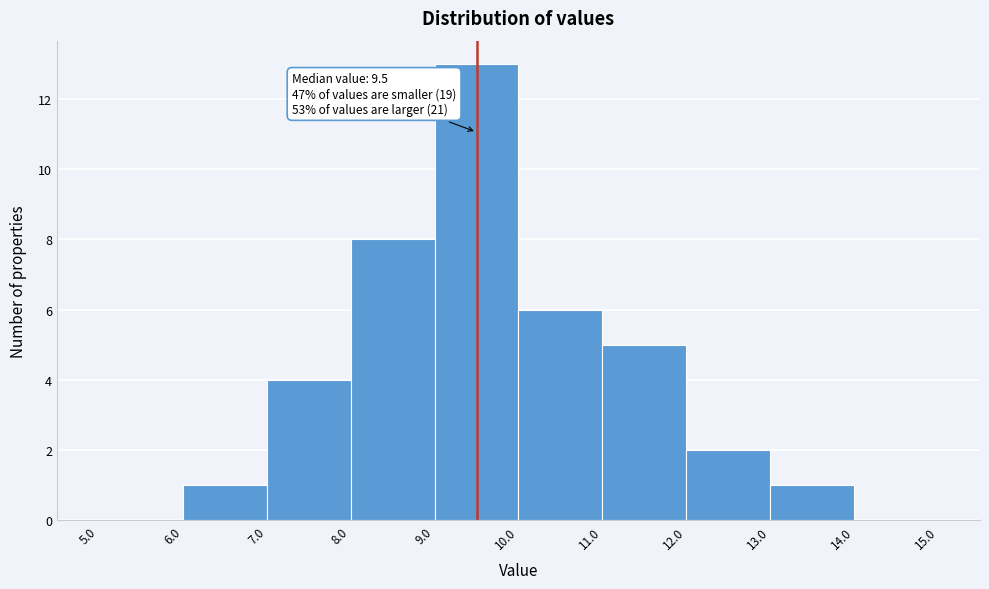

Over which range of the x-axis is the bar tallest?

9.0 to 10.0